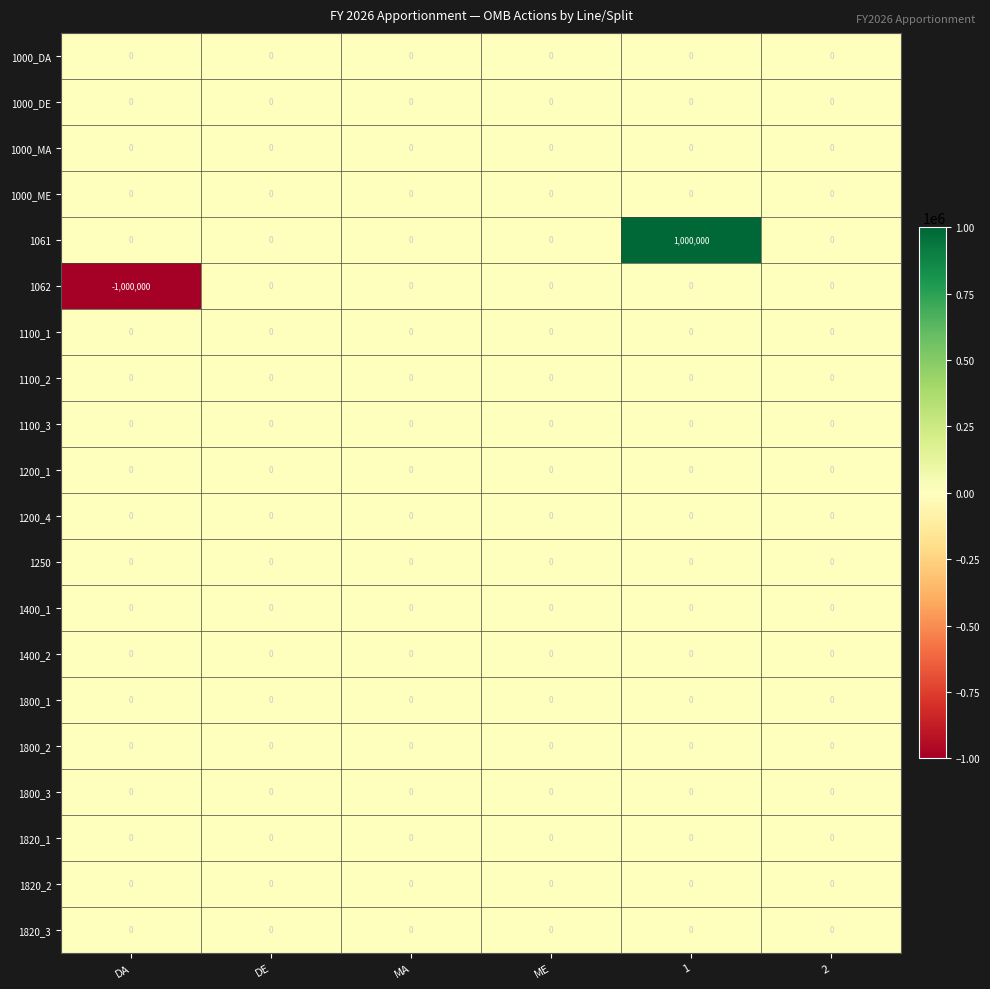

Is it true that 1820_2 equals 0 at DE?

True